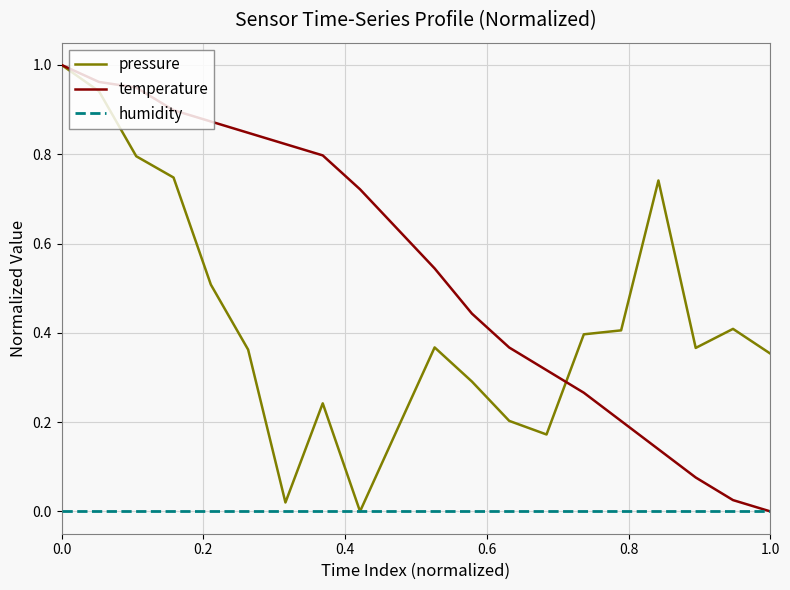

Rank the series by their average value, from highest to lowest.

temperature, pressure, humidity